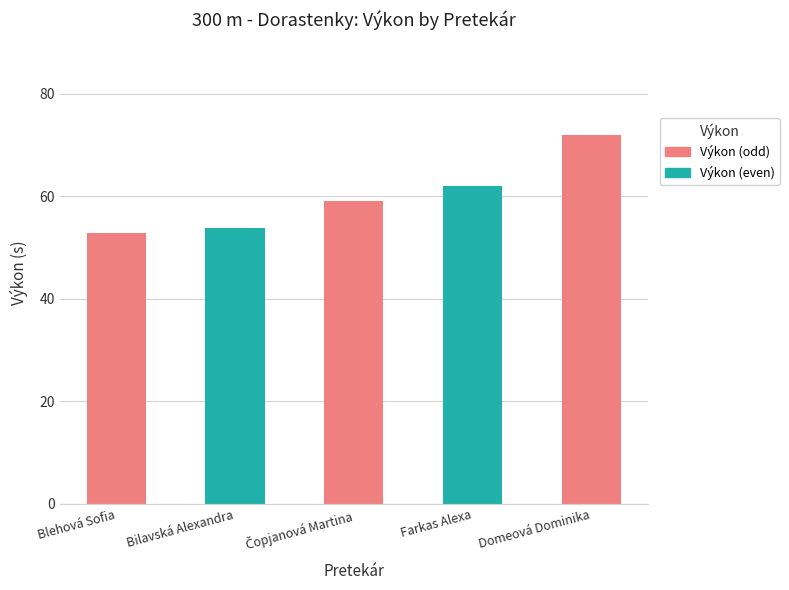

The value at Blehová Sofia is 80.2. True or false?

False